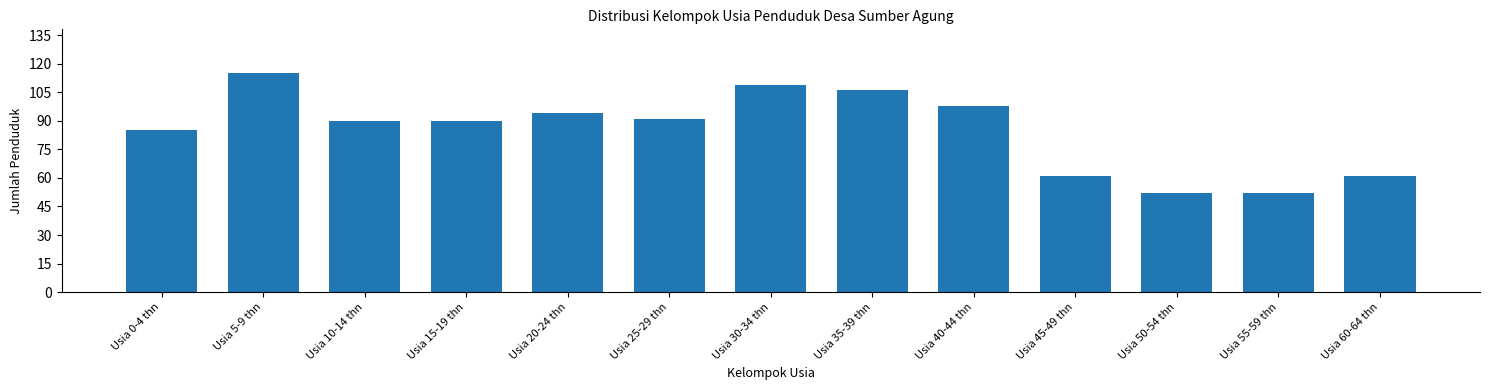

Reading left to right, what are all the values shown in this chart?

Usia 0-4 thn=85	Usia 5-9 thn=115	Usia 10-14 thn=90	Usia 15-19 thn=90	Usia 20-24 thn=94	Usia 25-29 thn=91	Usia 30-34 thn=109	Usia 35-39 thn=106	Usia 40-44 thn=98	Usia 45-49 thn=61	Usia 50-54 thn=52	Usia 55-59 thn=52	Usia 60-64 thn=61